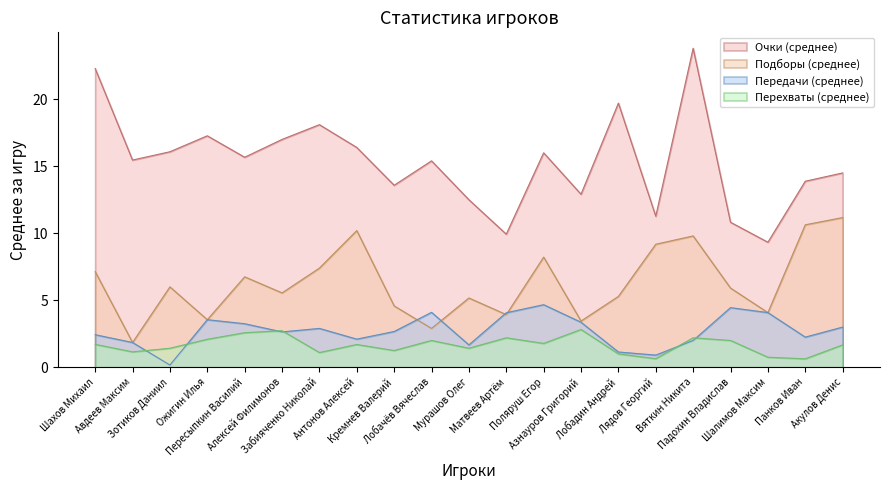

List the series in order of their peak value, lowest first.

Перехваты (среднее), Передачи (среднее), Подборы (среднее), Очки (среднее)